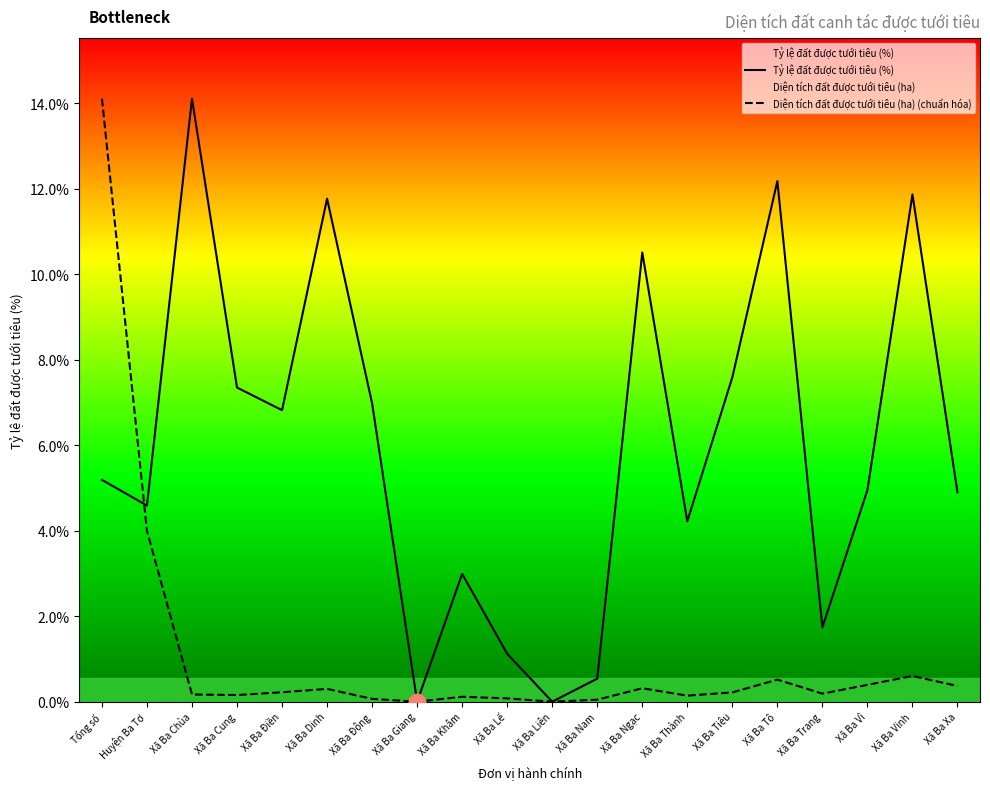

What is the spread (max minus min) of values at Xã Ba Ngạc?

10.2